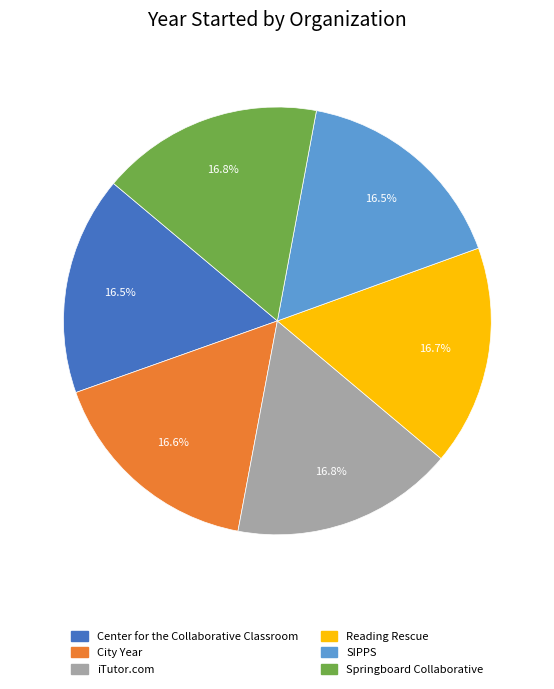

Do SIPPS and Center for the Collaborative Classroom together represent more than half of the pie?

No